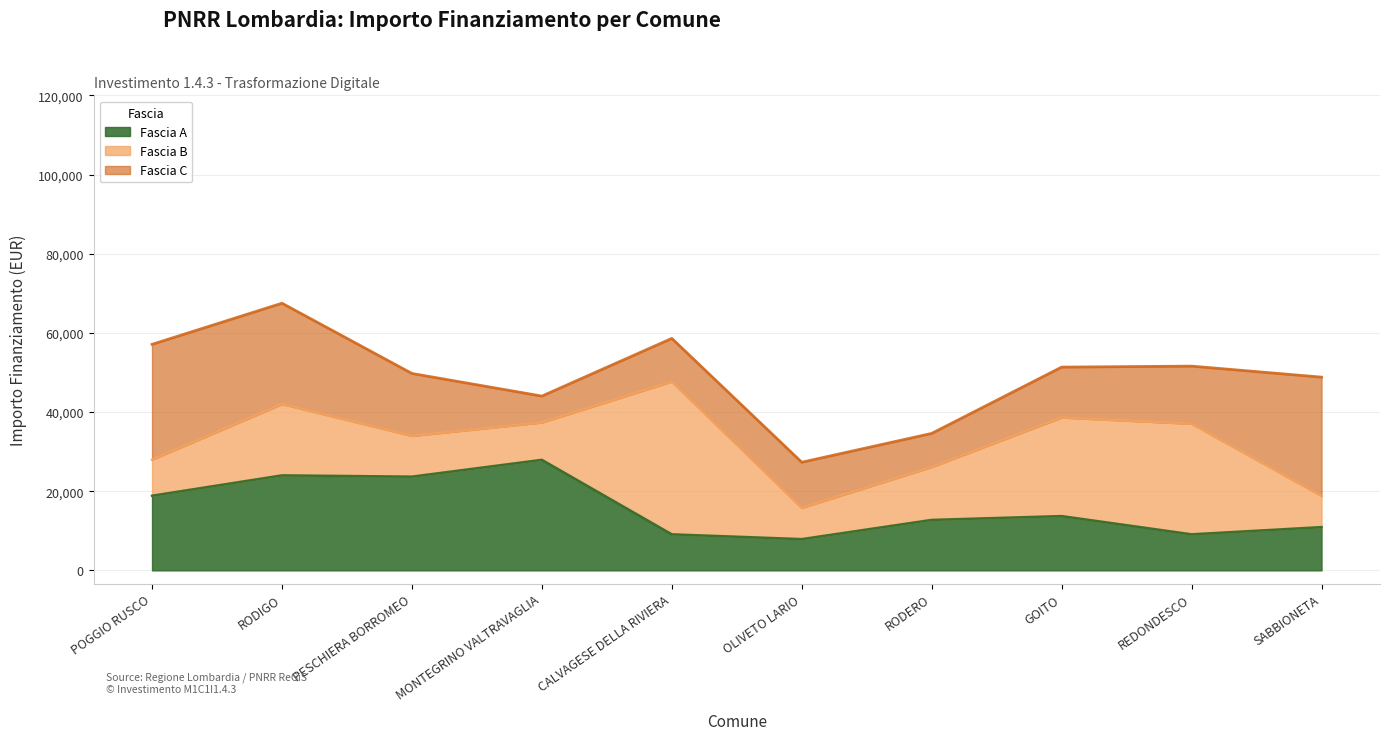

What is the label of the 7th point from the right?

MONTEGRINO VALTRAVAGLIA